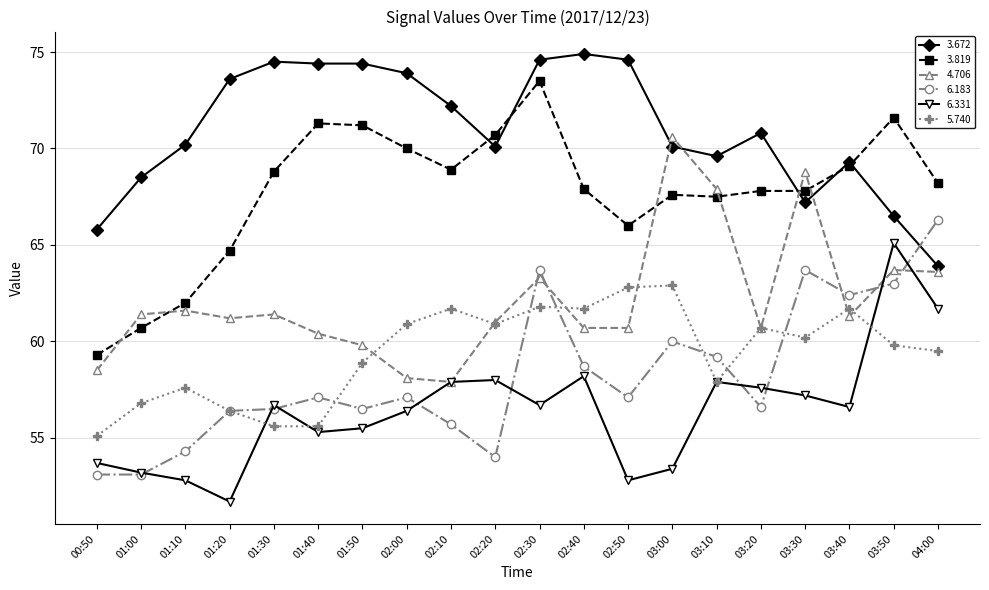

Where is the first local maximum for 5.740?

01:10